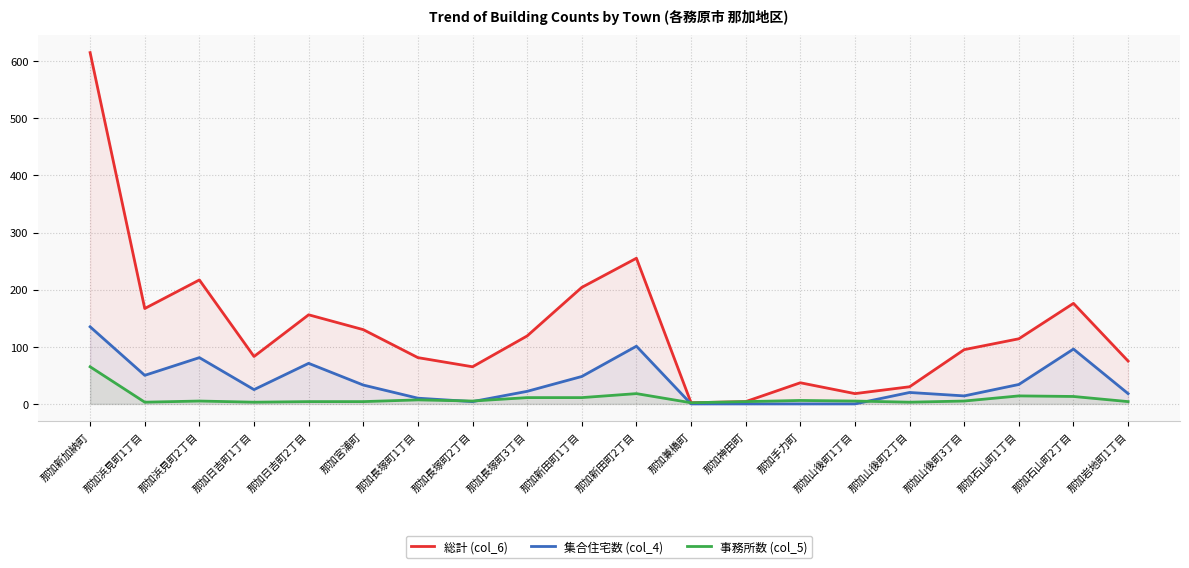

What position from the right is 那加日吉町1丁目?

17